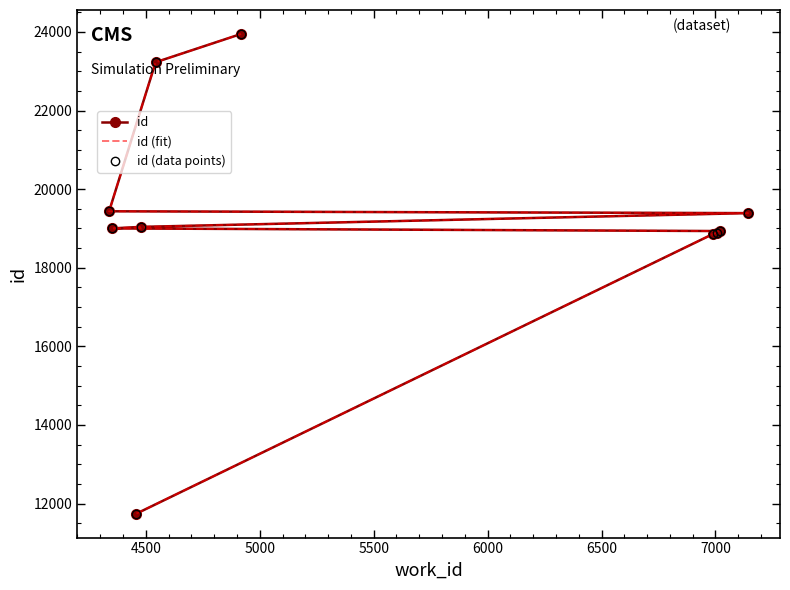

What are all the series names shown in the legend?

id, id (fit), id (data points)